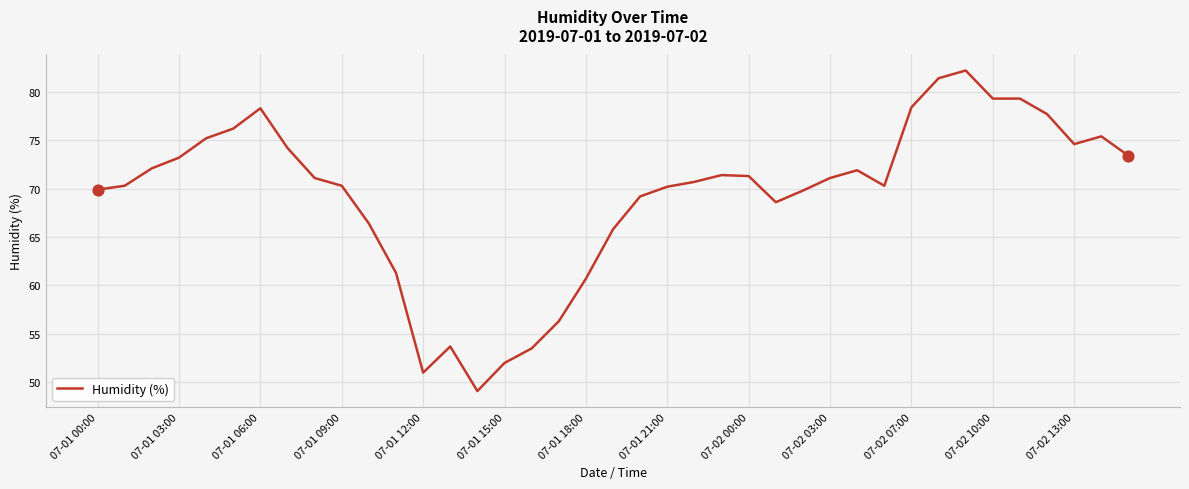

What is the greatest value displayed?

82.2